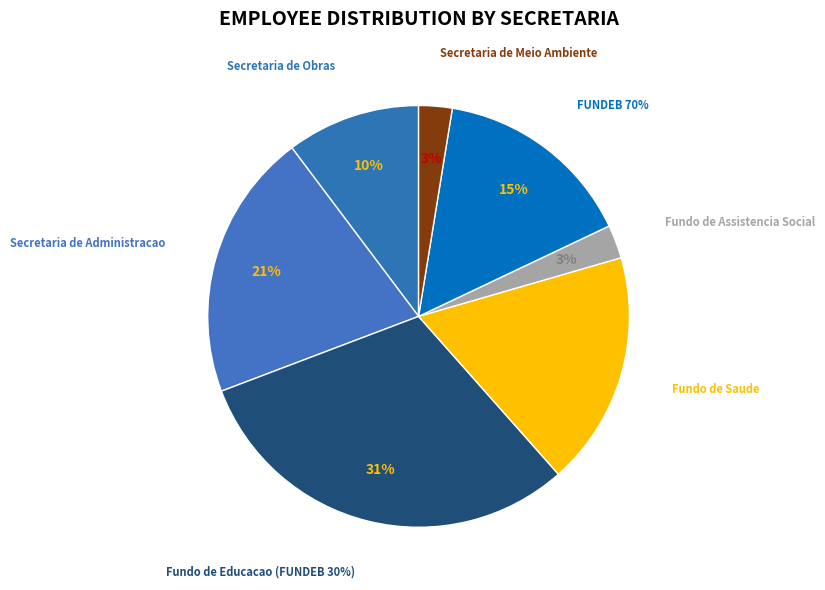

To the nearest percent, what portion does Secretaria de Meio Ambiente represent?

3%